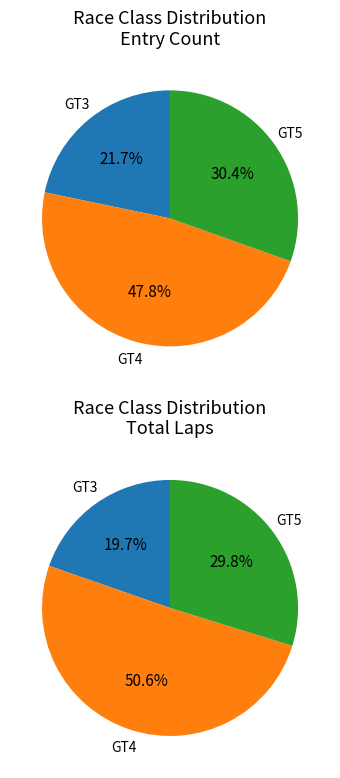

Is there any slice that represents more than half of the pie?

No